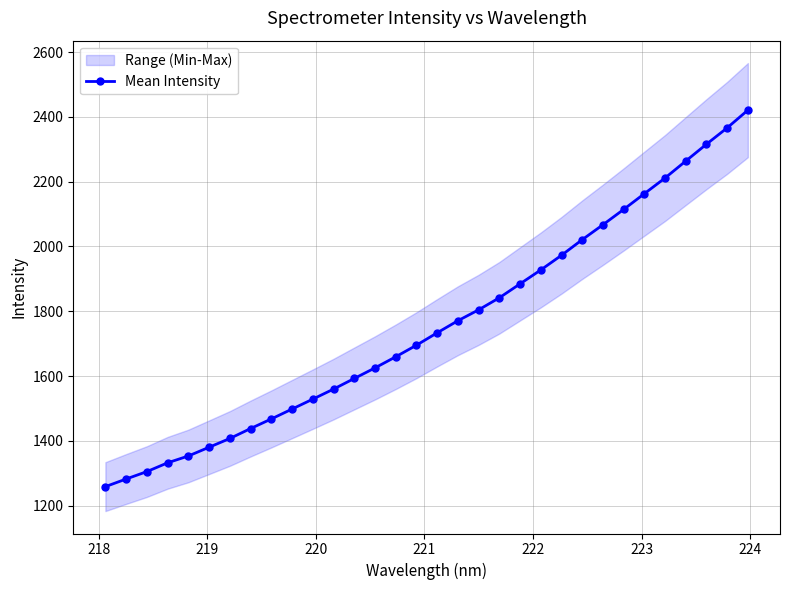

True or false: there are more than 1 points higher than both neighbors.

False